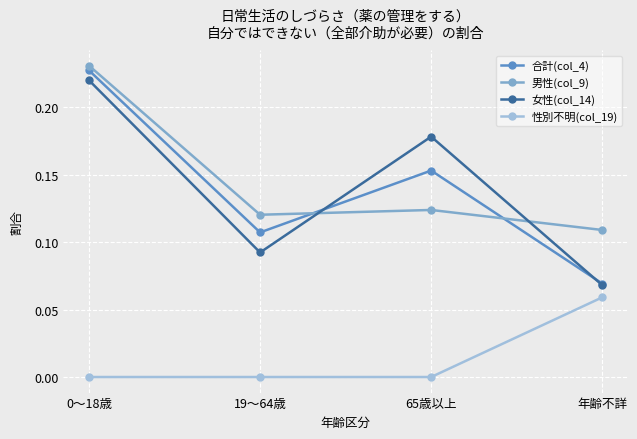

True or false: 合計(col_4) and 性別不明(col_19) intersect in this chart.

False